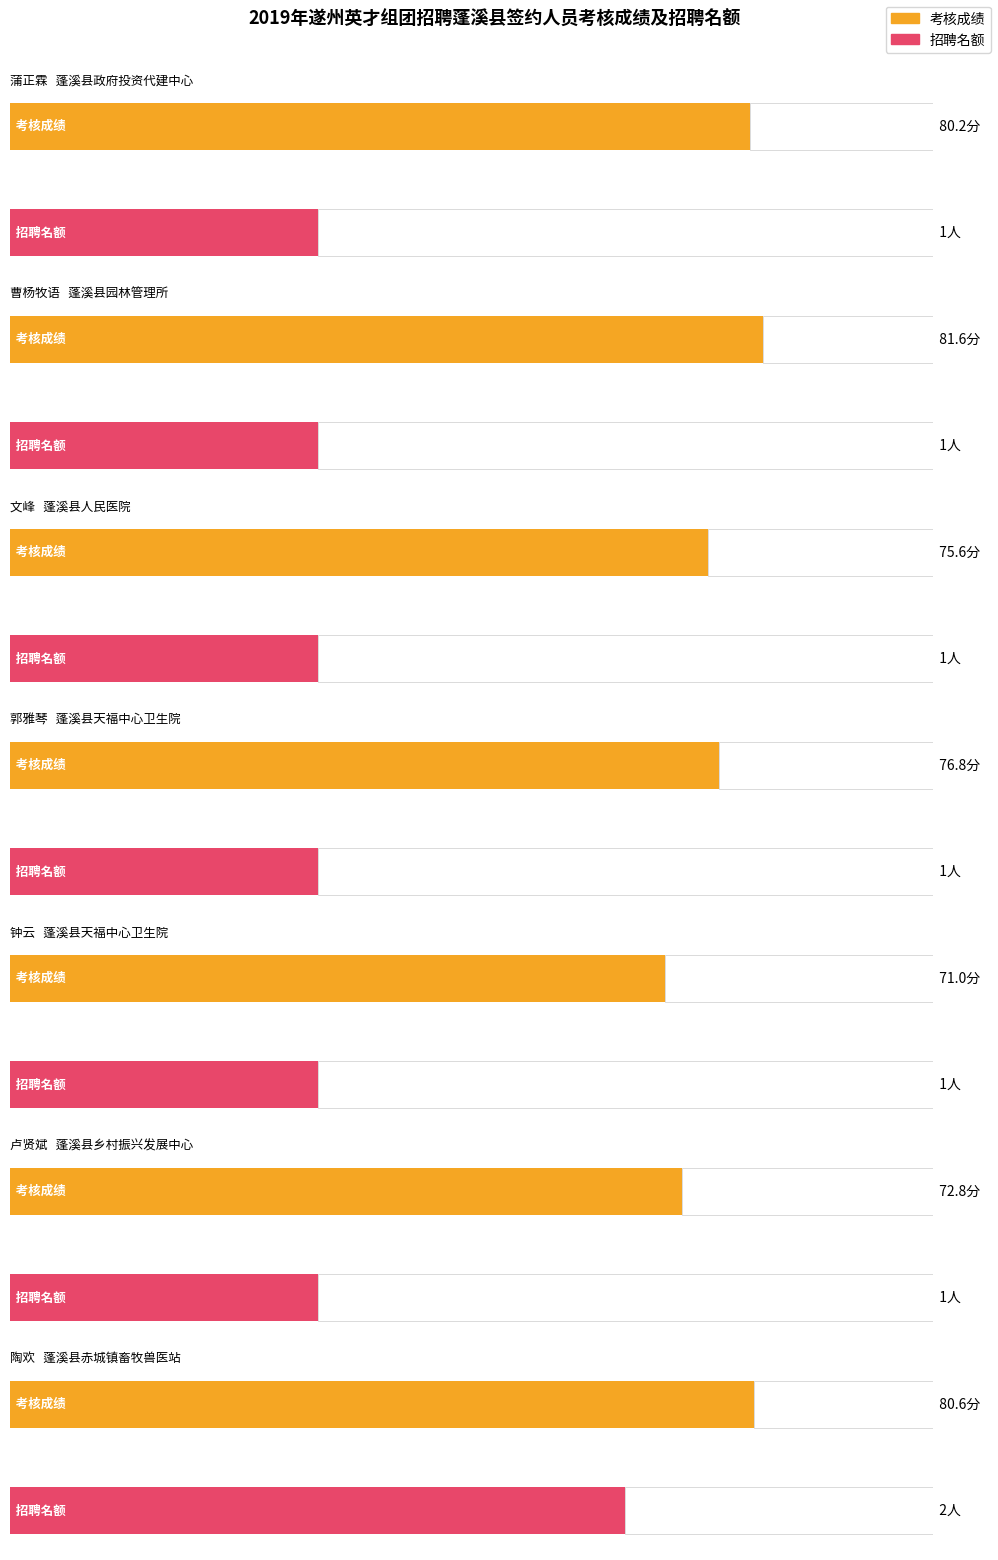

Which category has the lowest value across all series?

蒲正霖